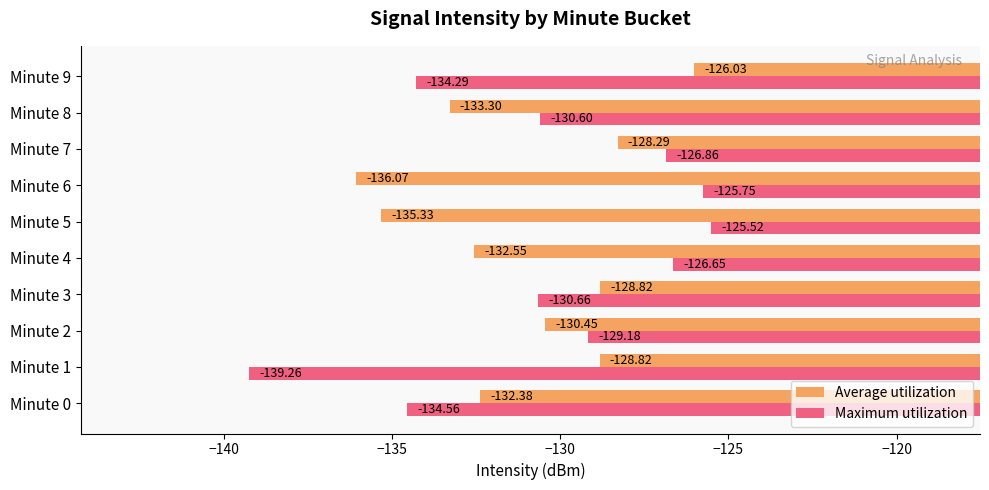

What is the difference between the maximum and second lowest values in the Average utilization series?

9.3